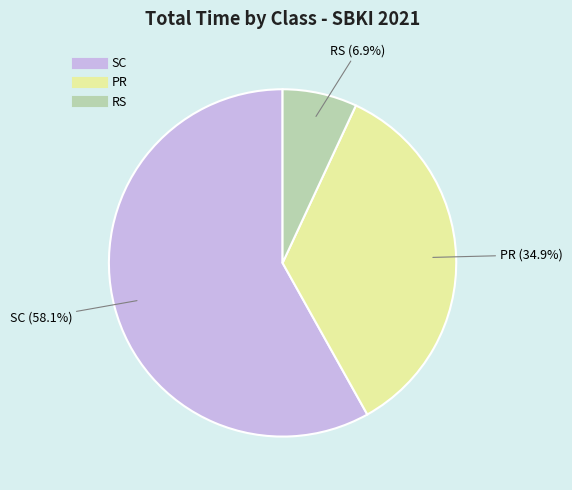

Count the number of slices in the pie.

3